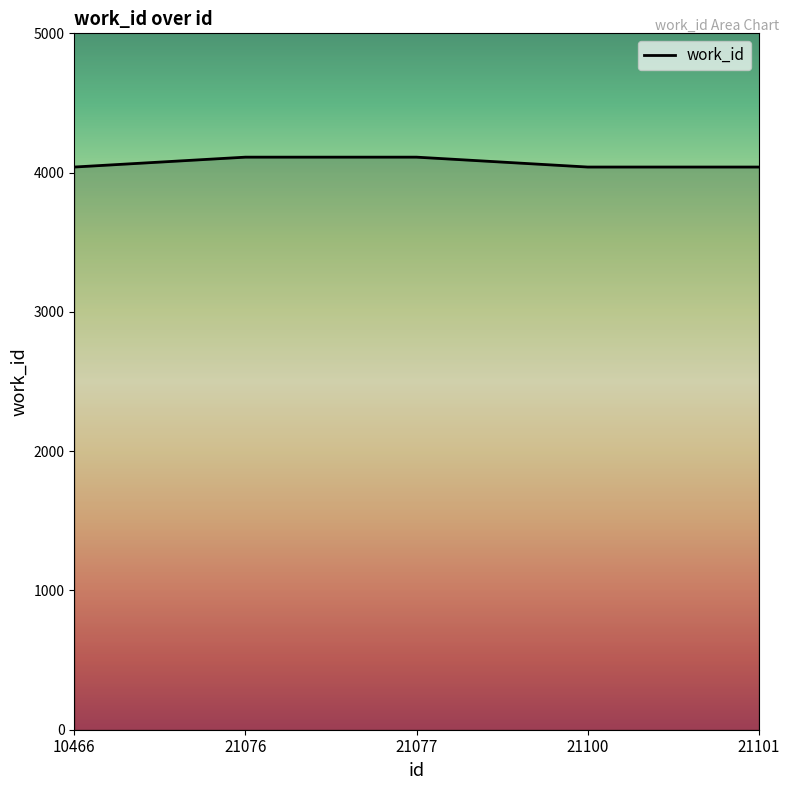

True or false: the data shows 1351 at 21101.

False